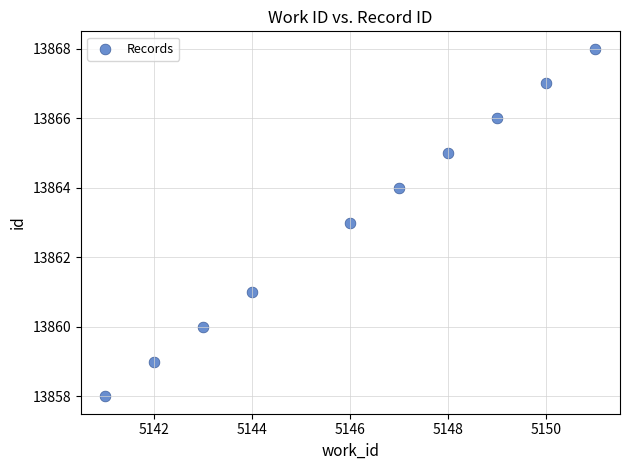

What is the average Y value?

13863